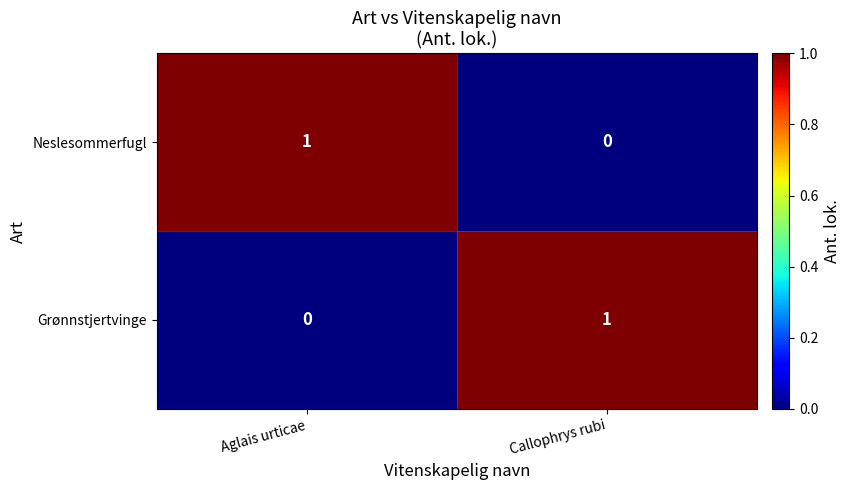

Which category has the lowest value in the Grønnstjertvinge series?

Aglais urticae